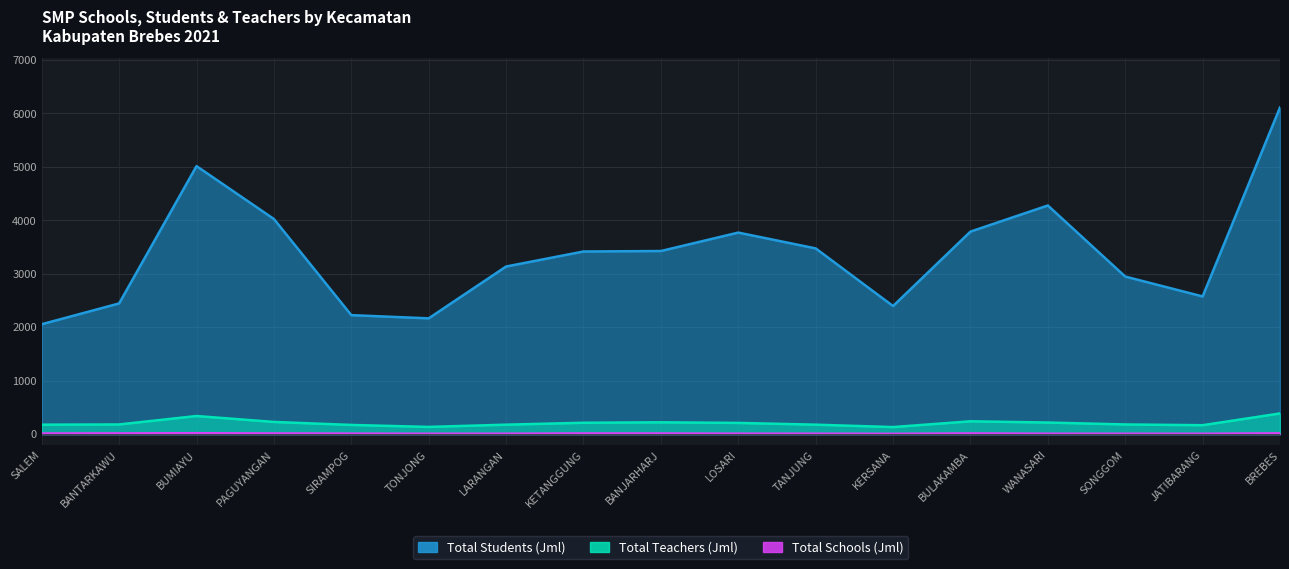

How many values in the Total Students (Jml) series are below 3417?

8